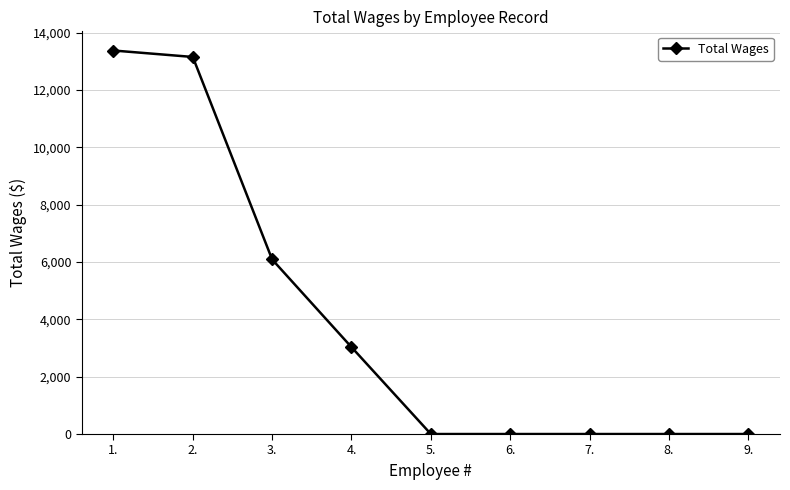

Reading left to right, transcribe all the data shown in this chart.

13375	13150	6088	3030	0	0	0	0	0